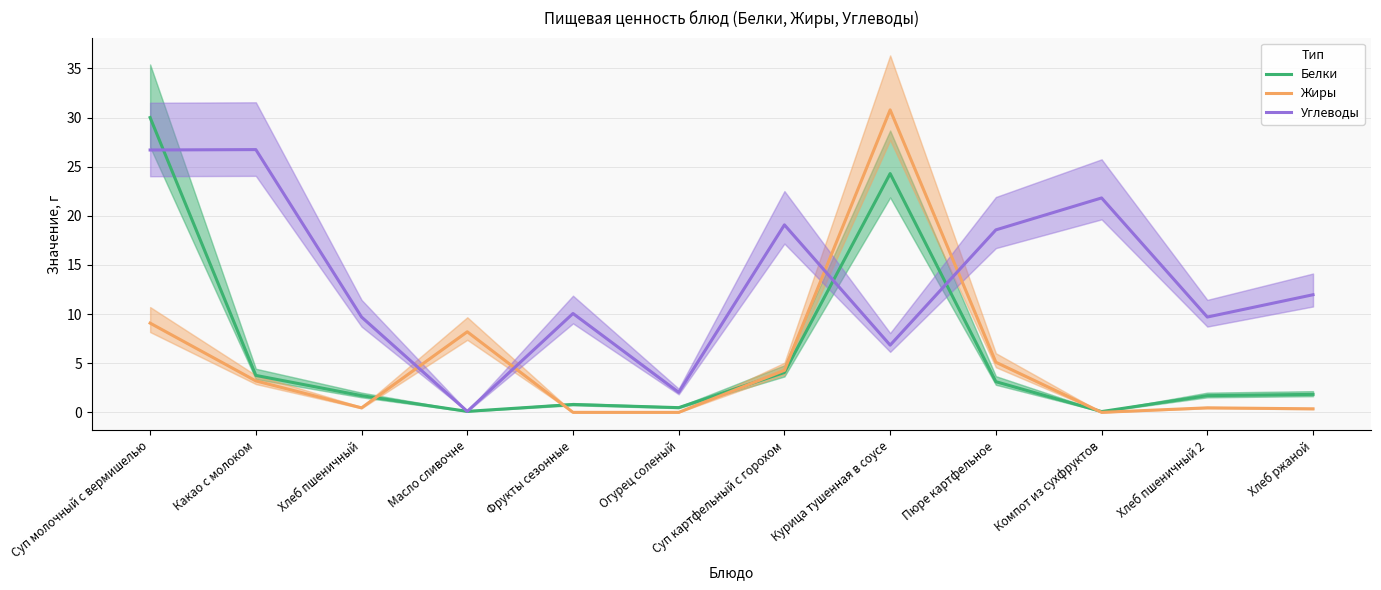

Between Курица тушенная в соусе and Огурец соленый, which is larger?

Курица тушенная в соусе